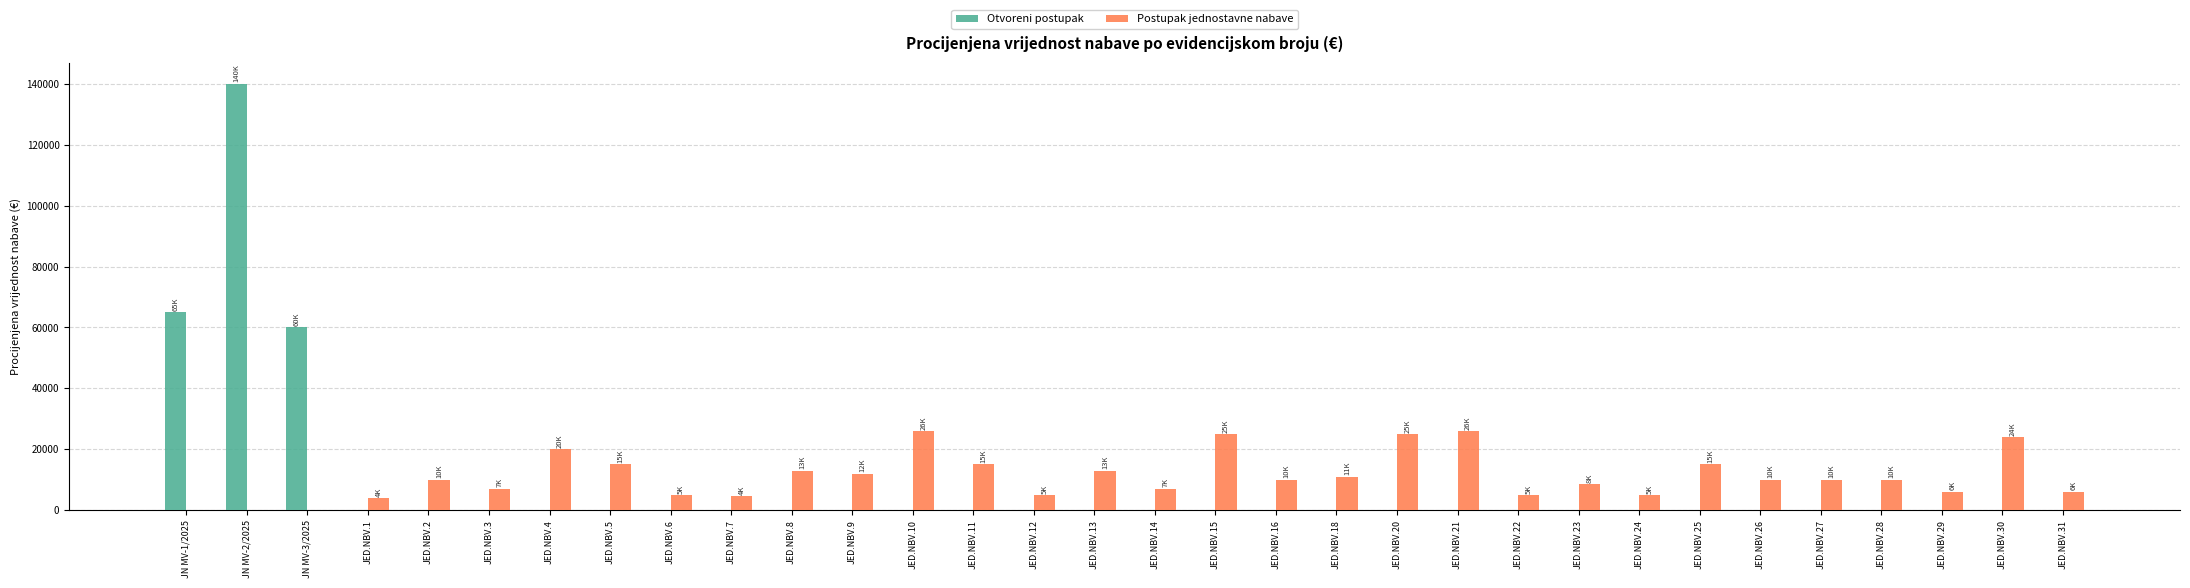

Is the value of Otvoreni postupak at JED.NBV.18 greater than the value of Postupak jednostavne nabave at JED.NBV.15?

No